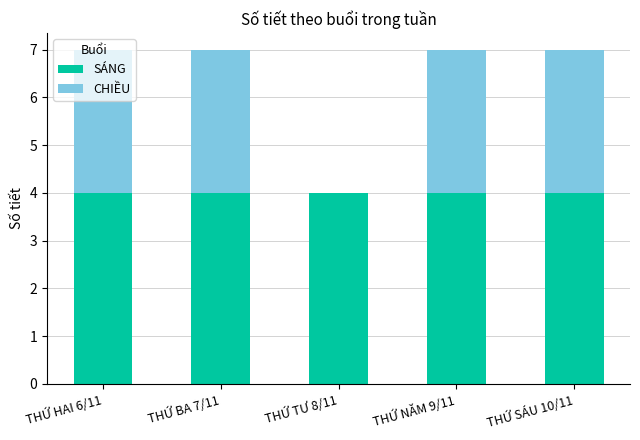

True or false: SÁNG has a value of 7 at THỨ TƯ 8/11.

False